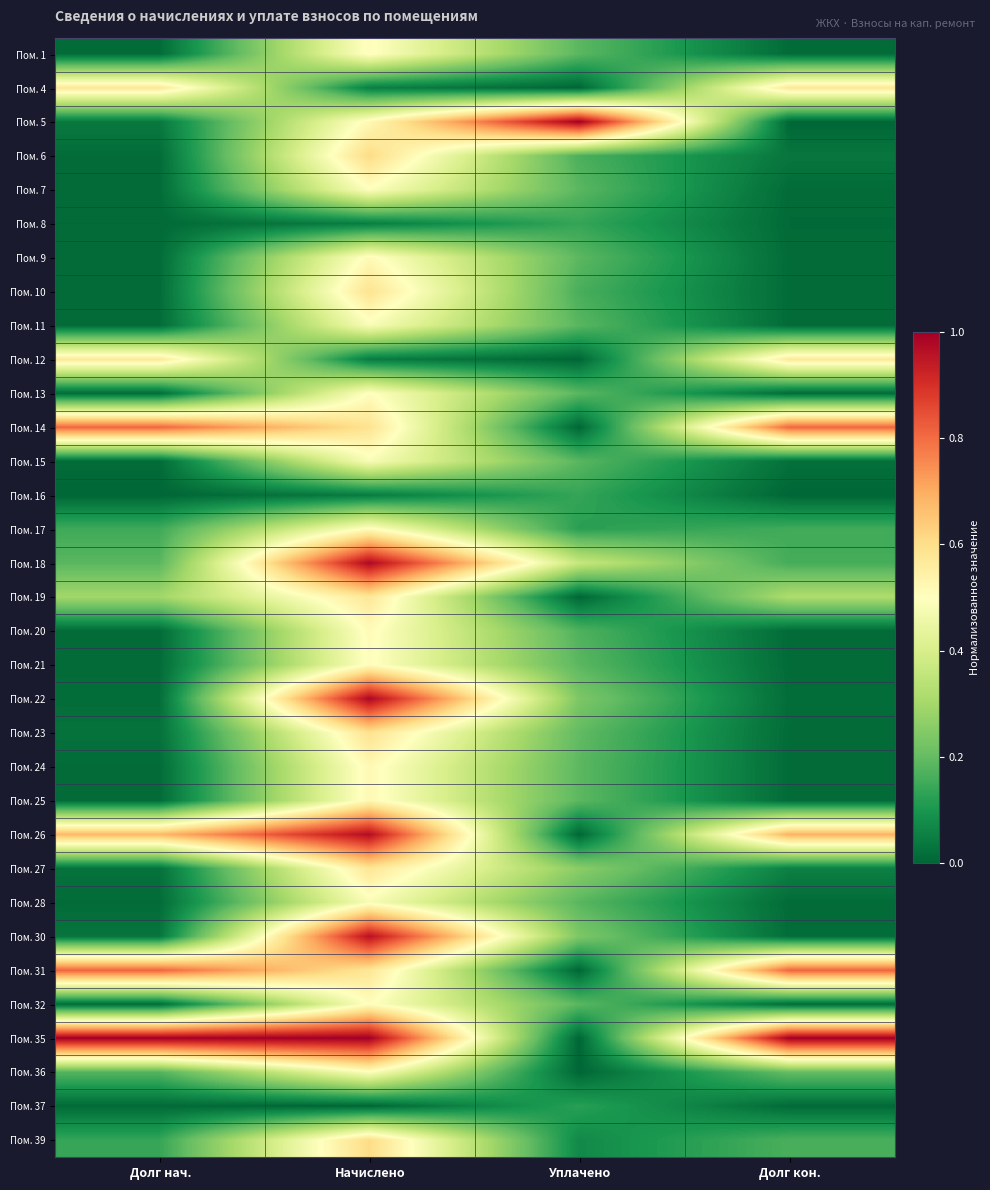

Which has a higher value, Долг кон. or Начислено?

Начислено